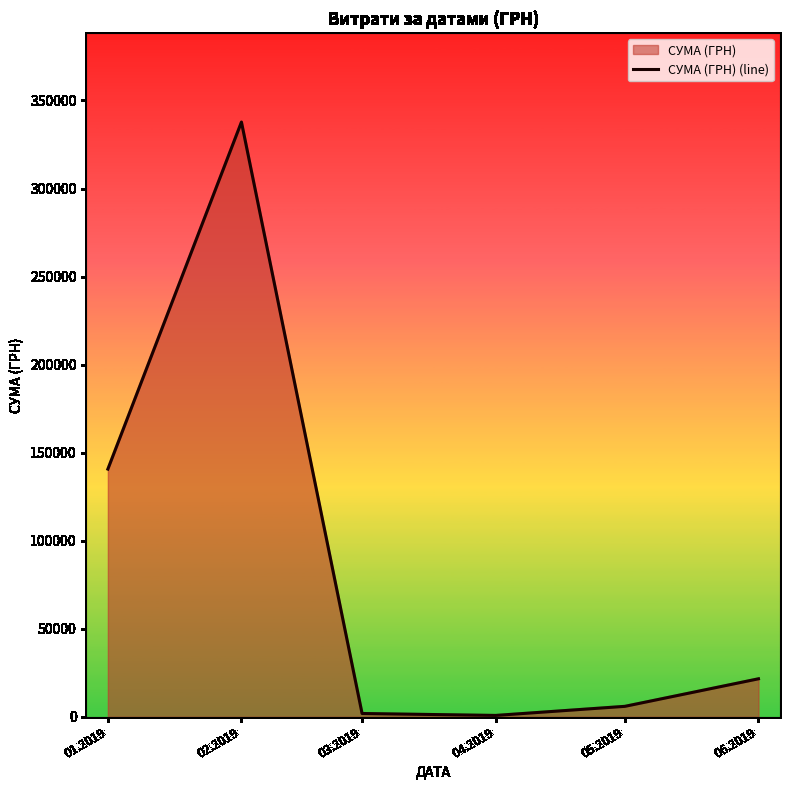

What is the greatest value displayed?

337733.4